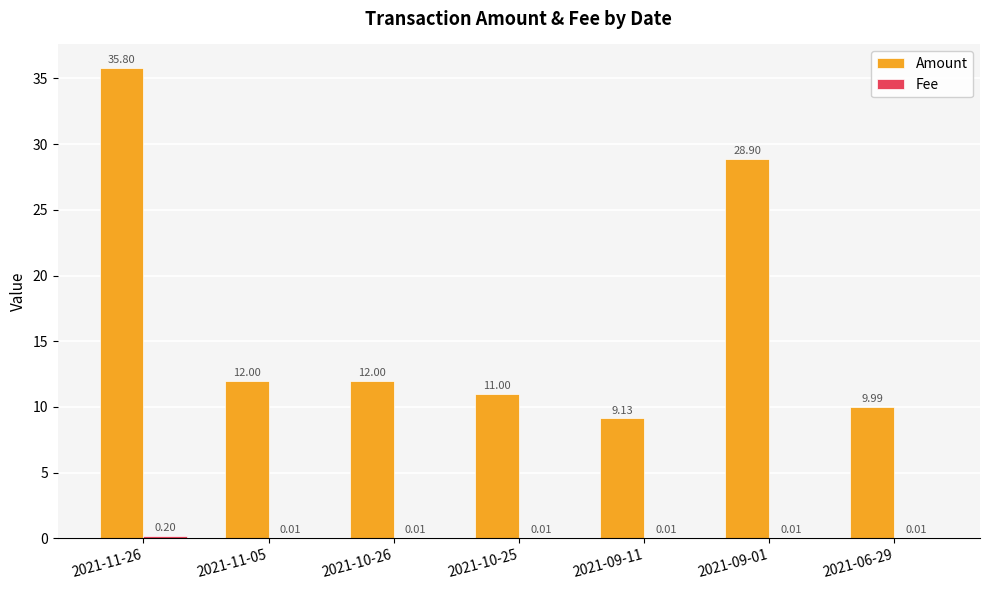

At which category is the sum across all series the highest?

2021-11-26